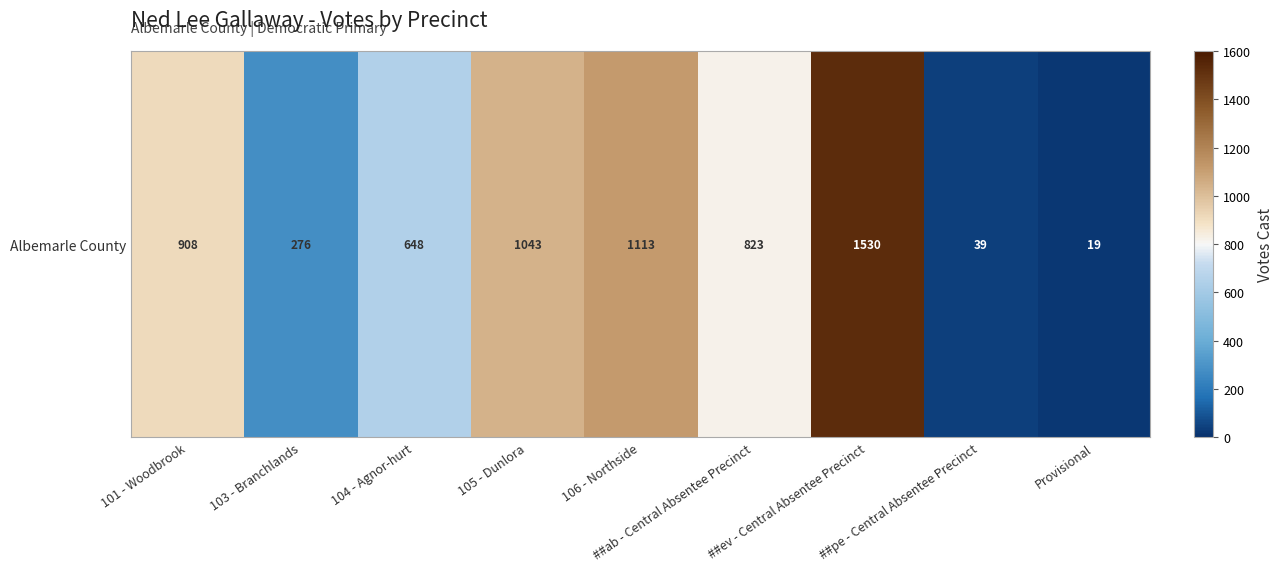

At which label does the data first exceed 823?

101 - Woodbrook